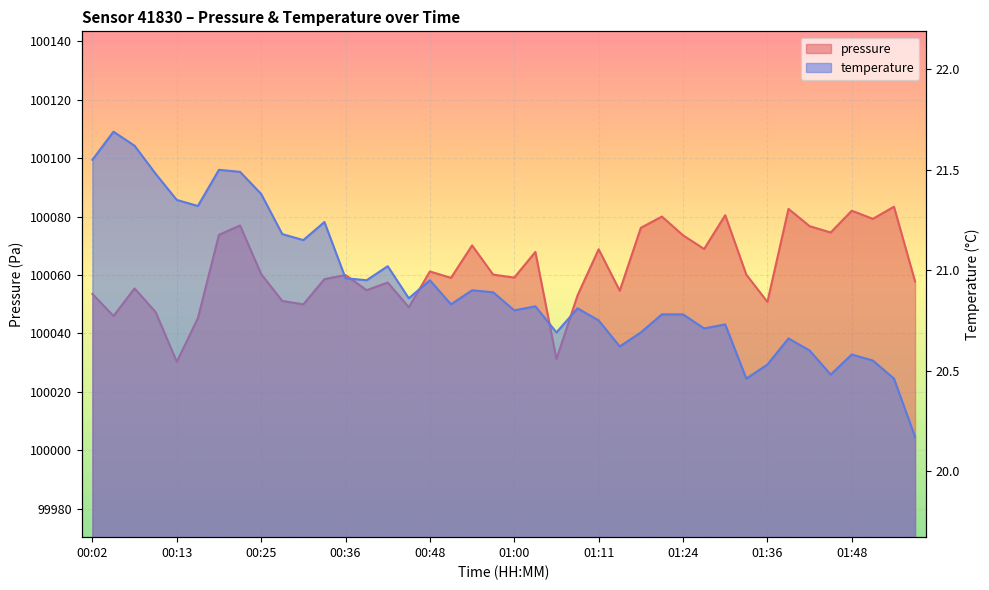

The value of pressure at 00:54 is 100070.1. True or false?

True